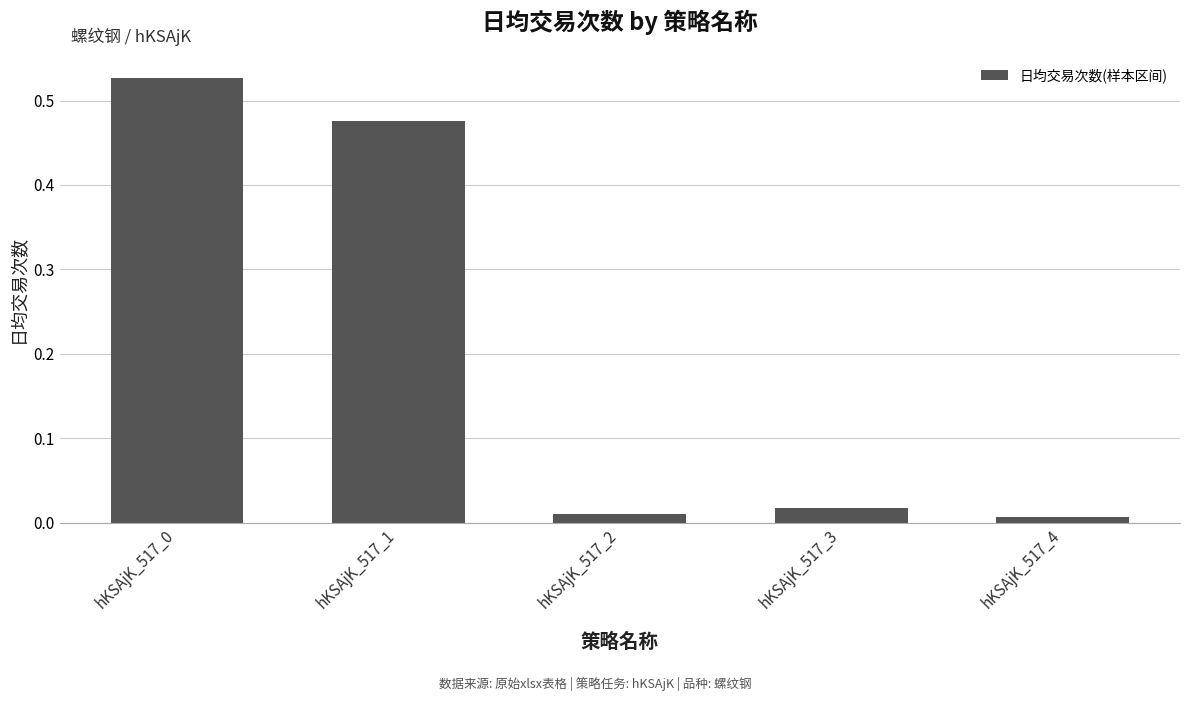

What is the sum of all values?

1.0